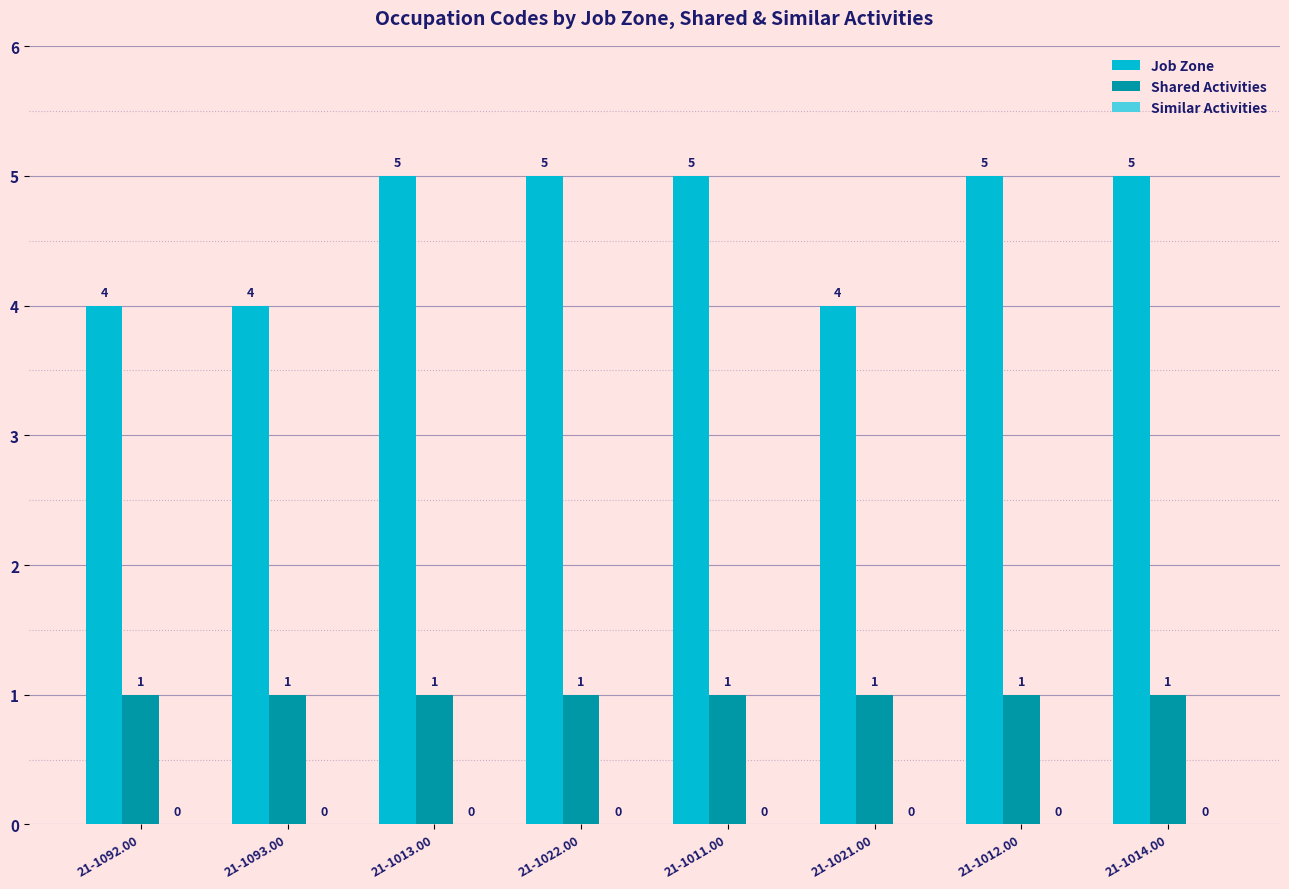

Does the chart contain stacked bars?

No